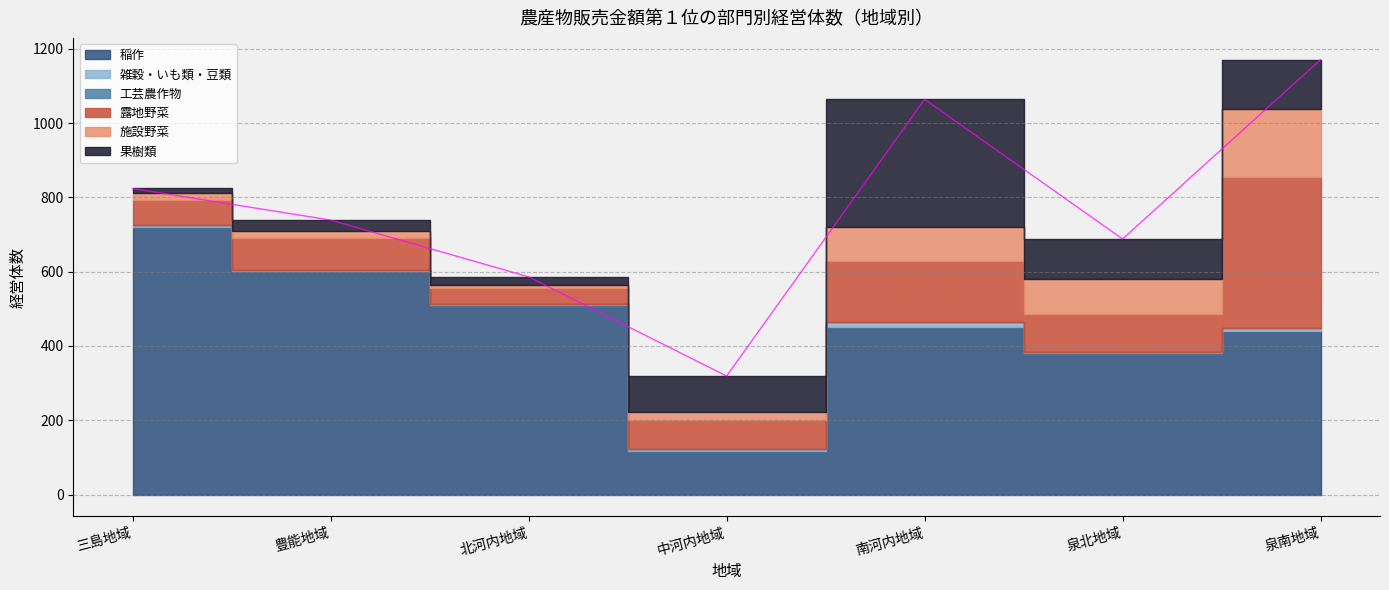

What is the total value across all series at 南河内地域?

1064